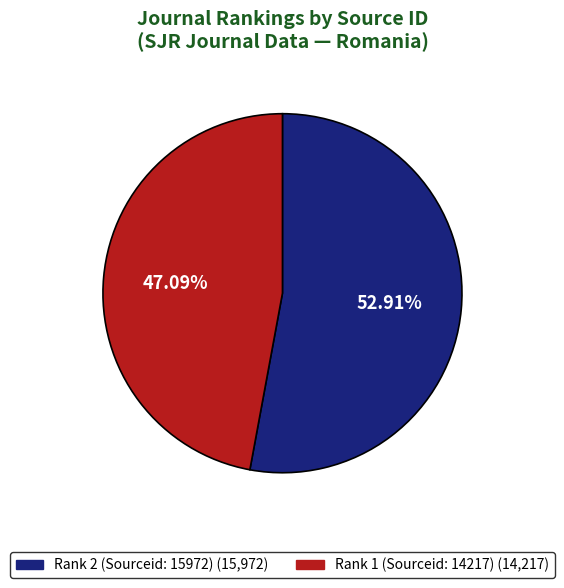

What portion of the pie excludes Rank 2 (Sourceid: 15972)?

47.1%